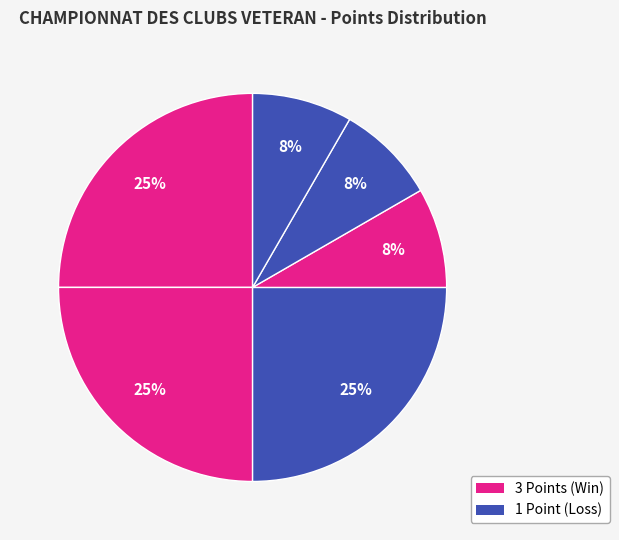

Count the number of slices in the pie.

6